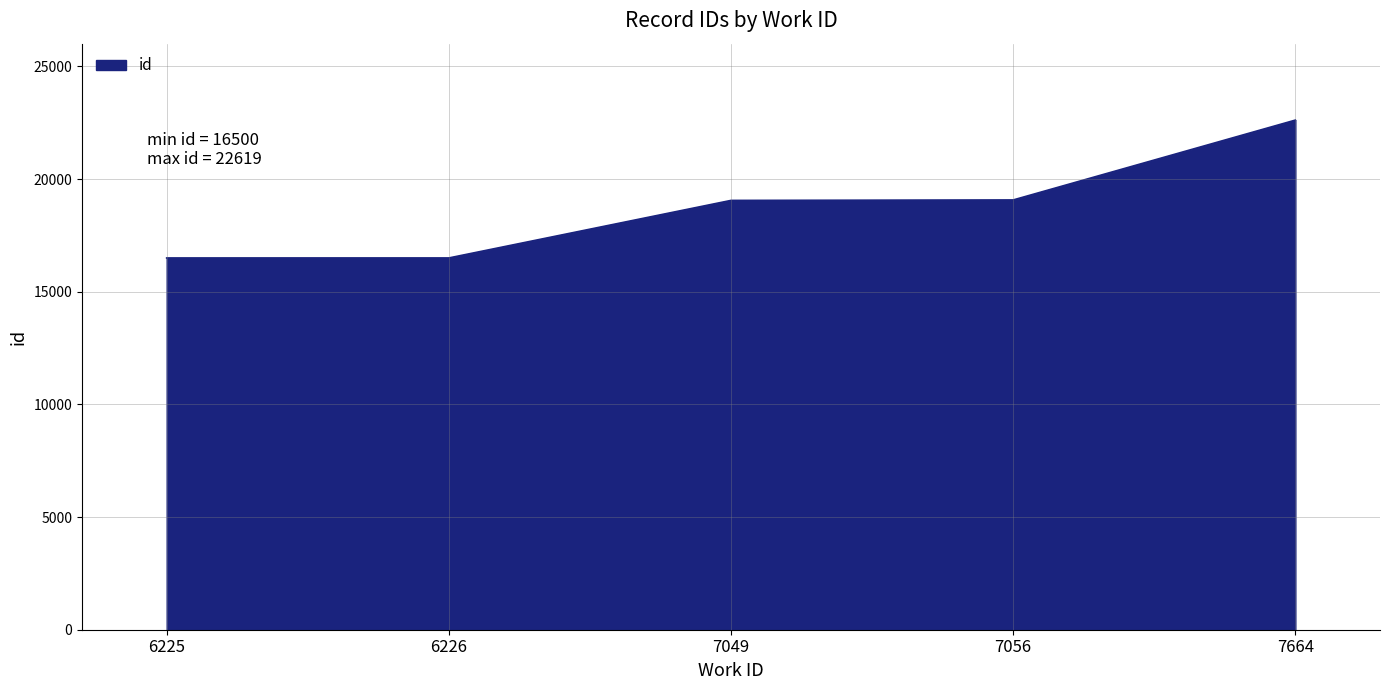

What is the minimum value shown in the chart?

16500